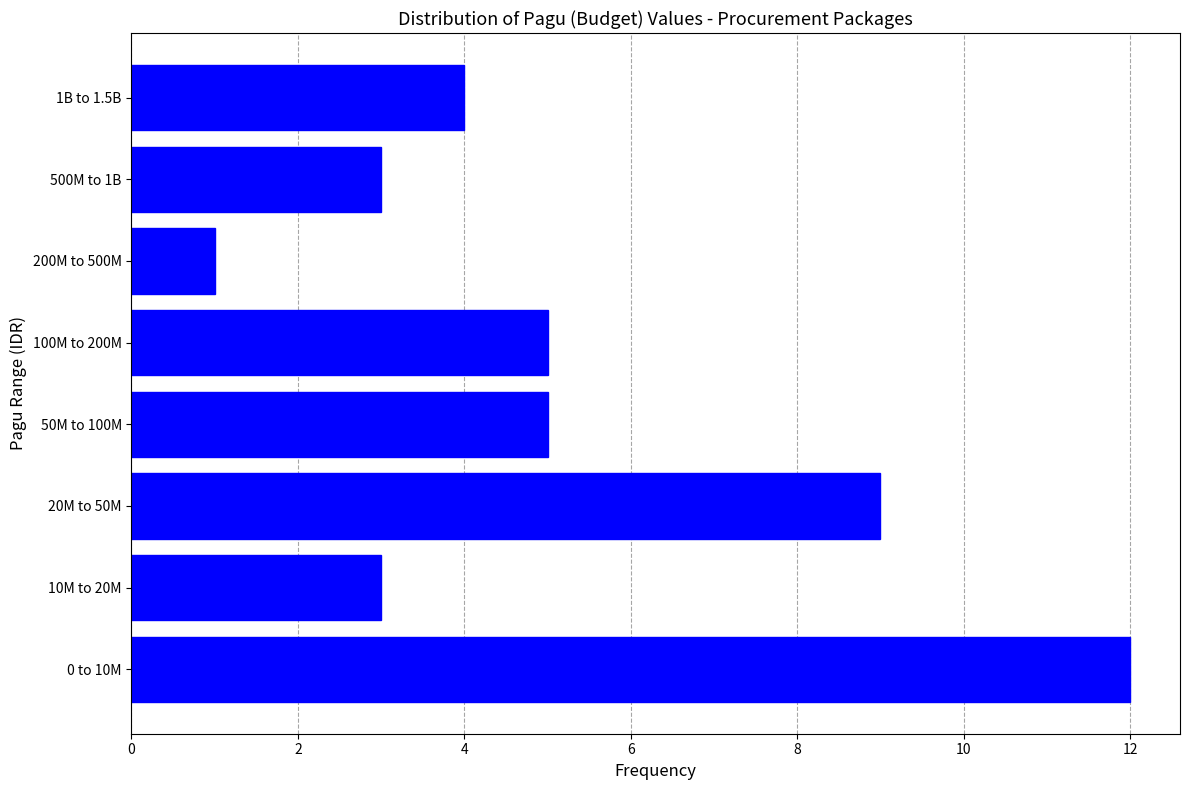

Reading bottom to top, extract all data points from this chart.

0 to 10M=12	10M to 20M=3	20M to 50M=9	50M to 100M=5	100M to 200M=5	200M to 500M=1	500M to 1B=3	1B to 1.5B=4